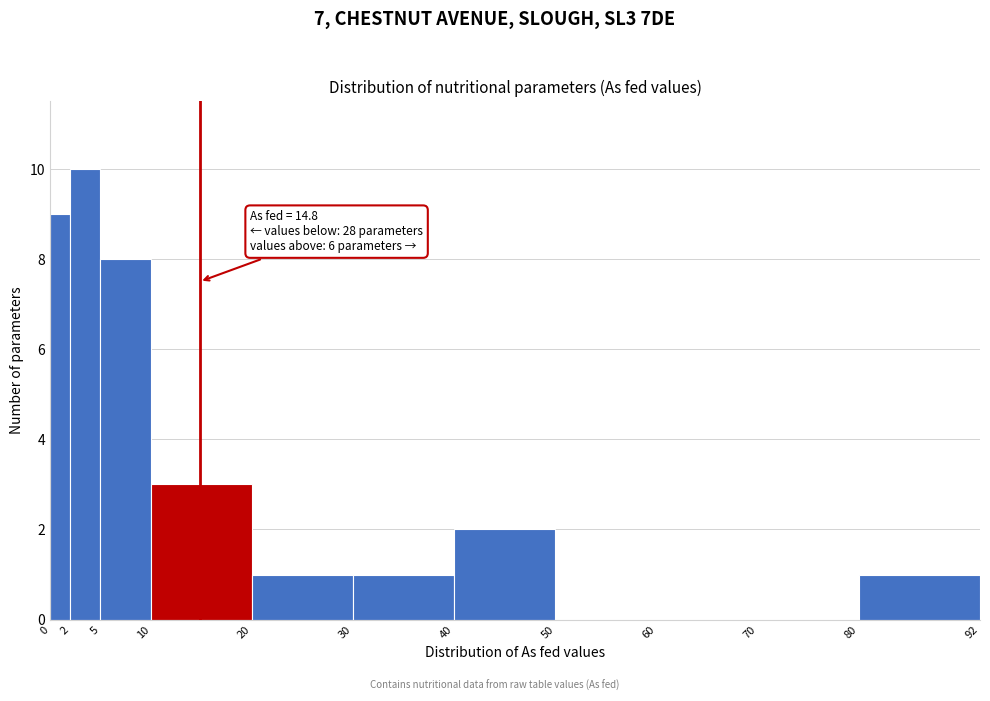

Which range on the x-axis has the tallest bar?

2 to 5